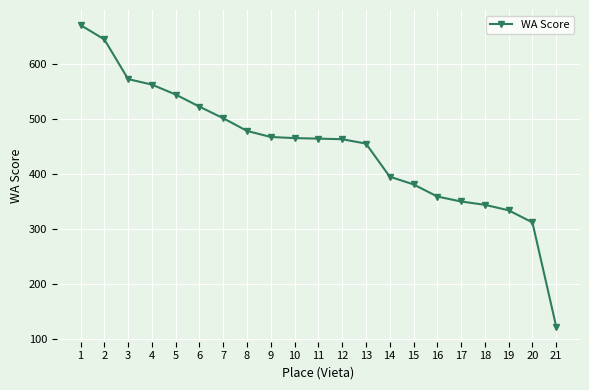

How many data points does each series have?

21